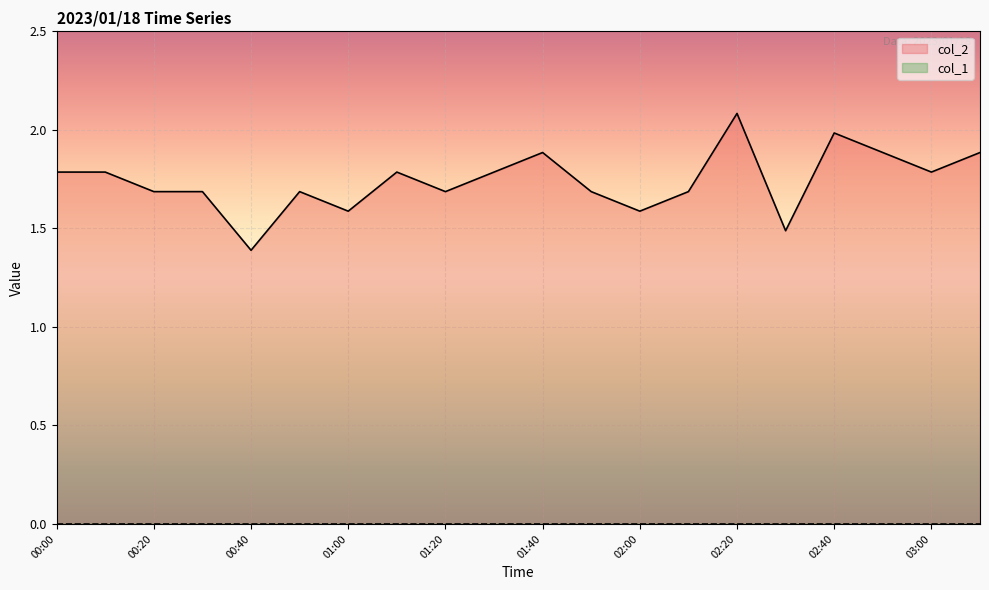

How many data points does each series have?

20